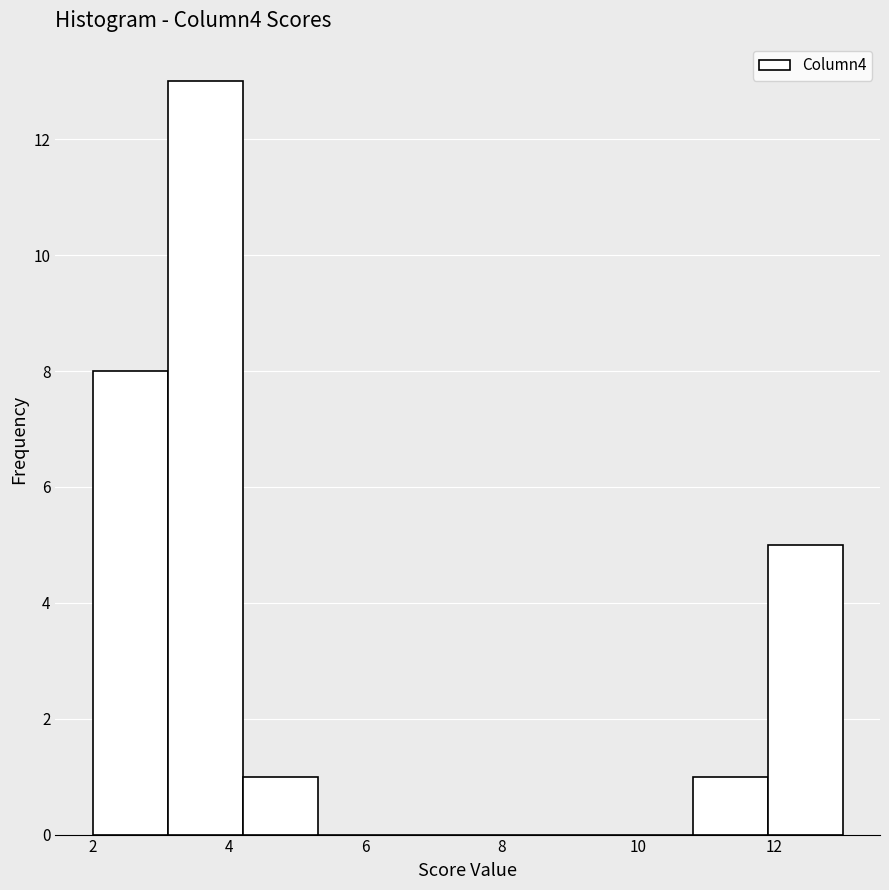

Over which range of the x-axis is the bar tallest?

3.1 to 4.2